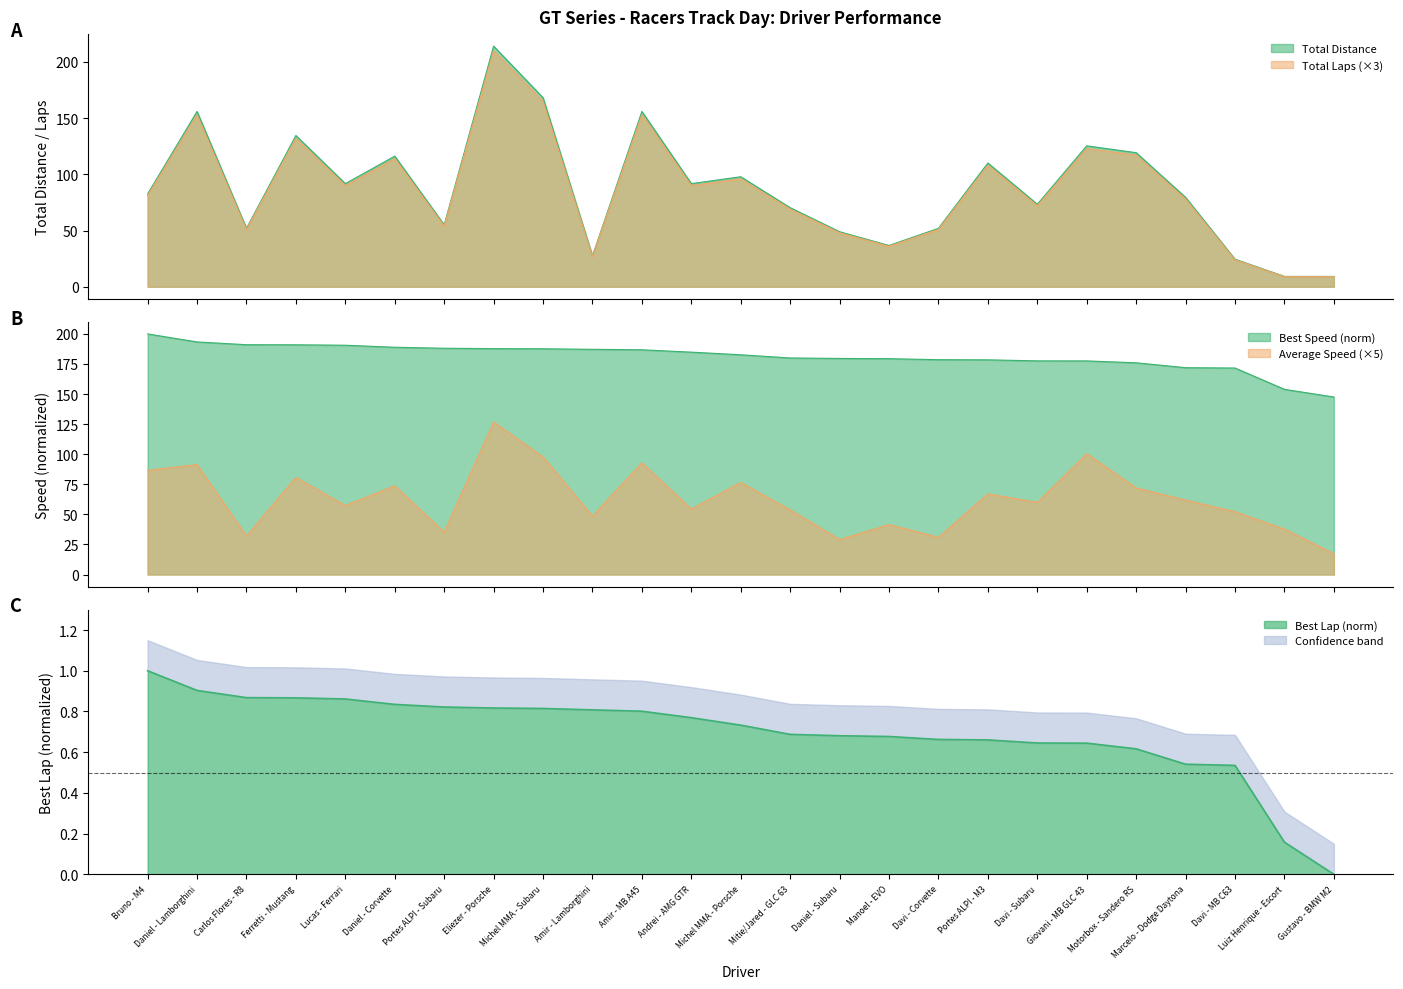

What is the total value across all series at Michel MMA - Porsche?

453.8